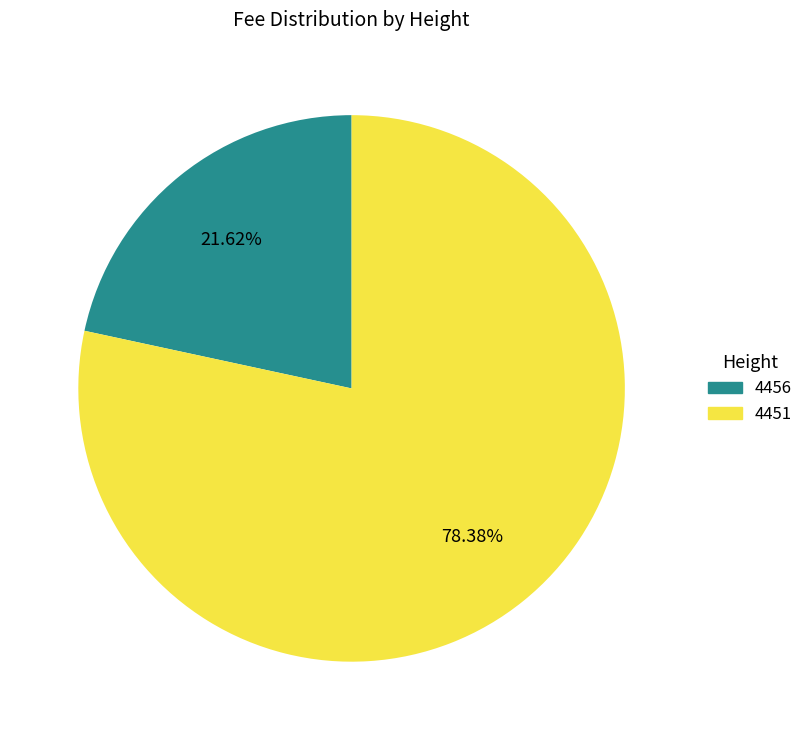

To the nearest percent, what is the difference between the largest and smallest slice percentages?

57%